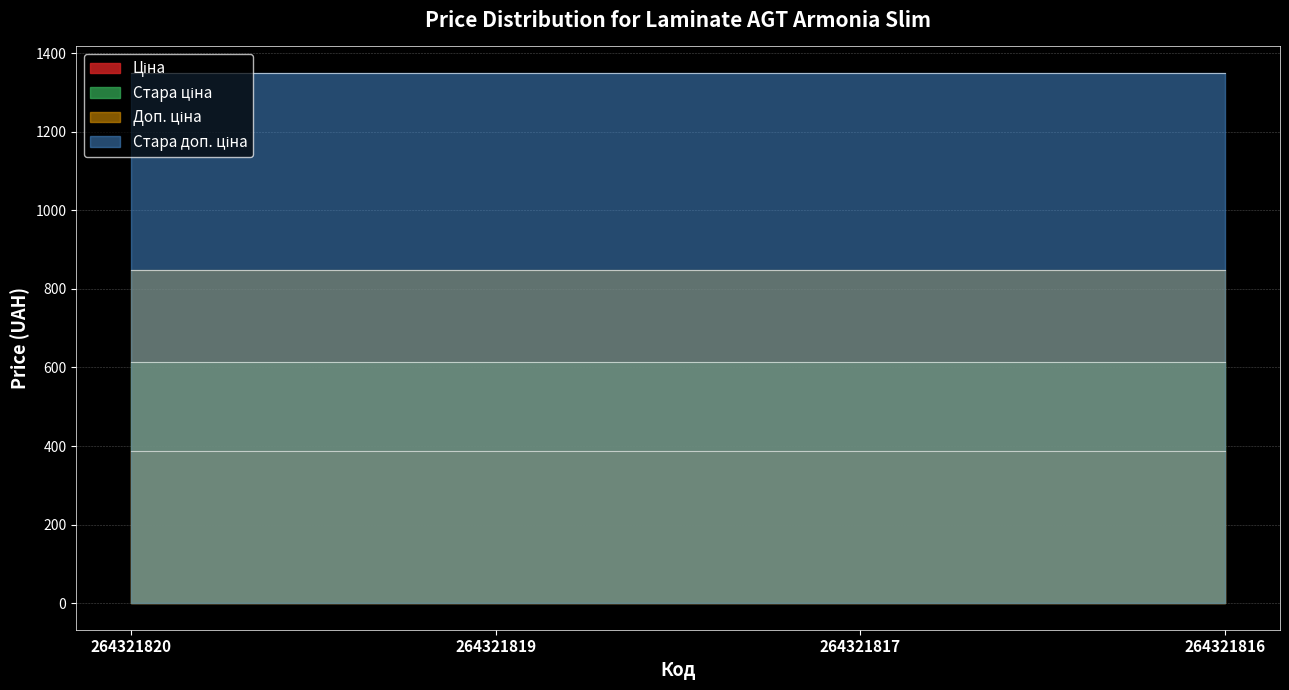

How many distinct data groups are displayed?

4